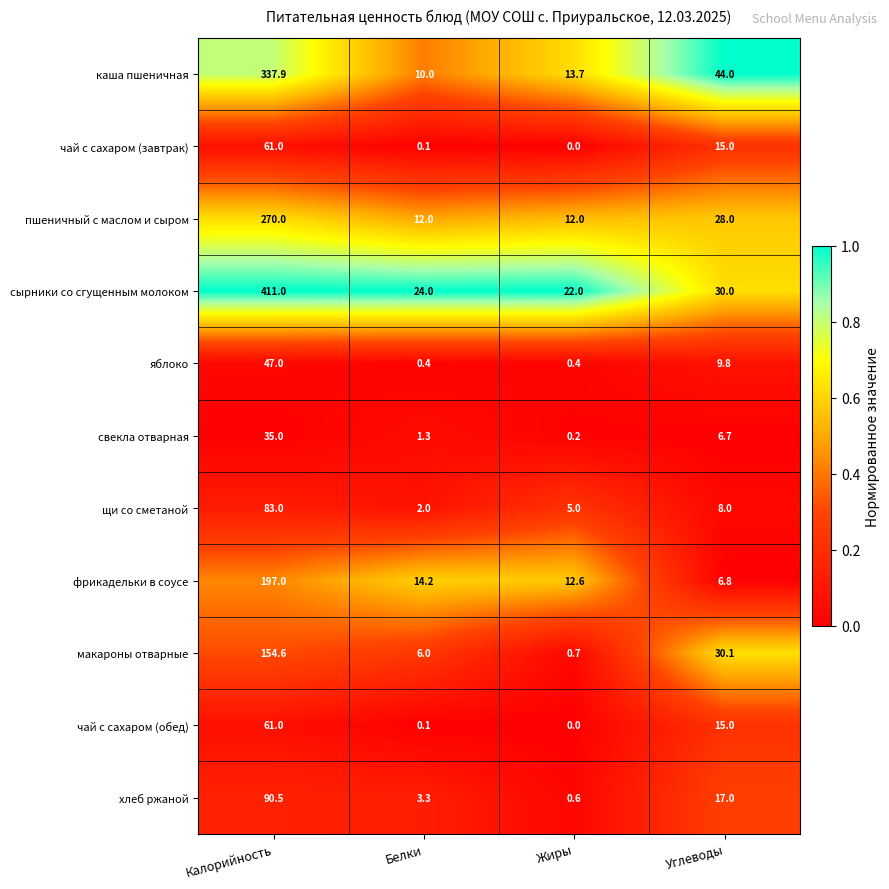

What is the lowest value of the яблоко series?

0.4